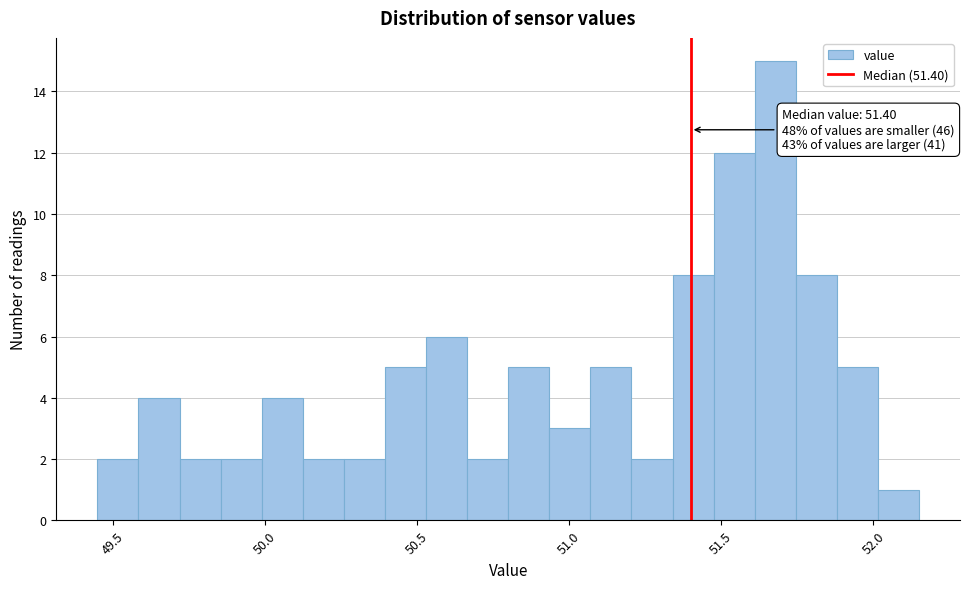

Read against the x-axis, roughly where is the centre of the tallest bar?

51.70